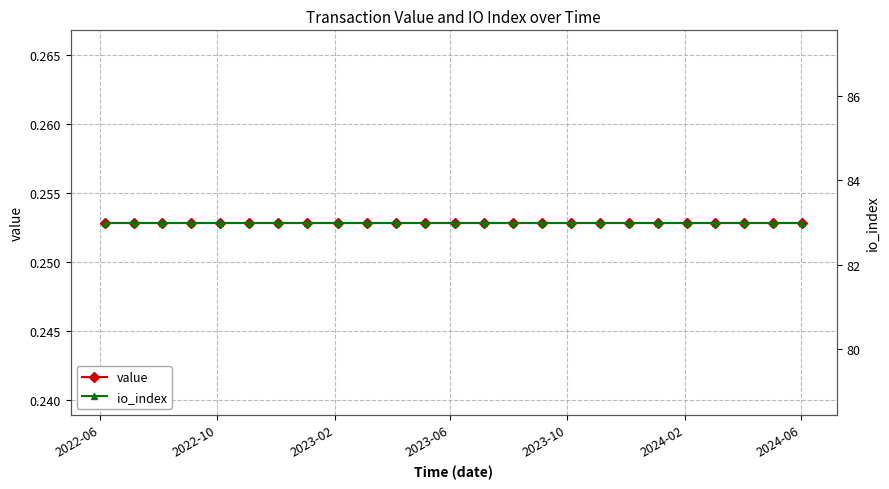

Does the chart display data point markers on the line(s)?

Yes